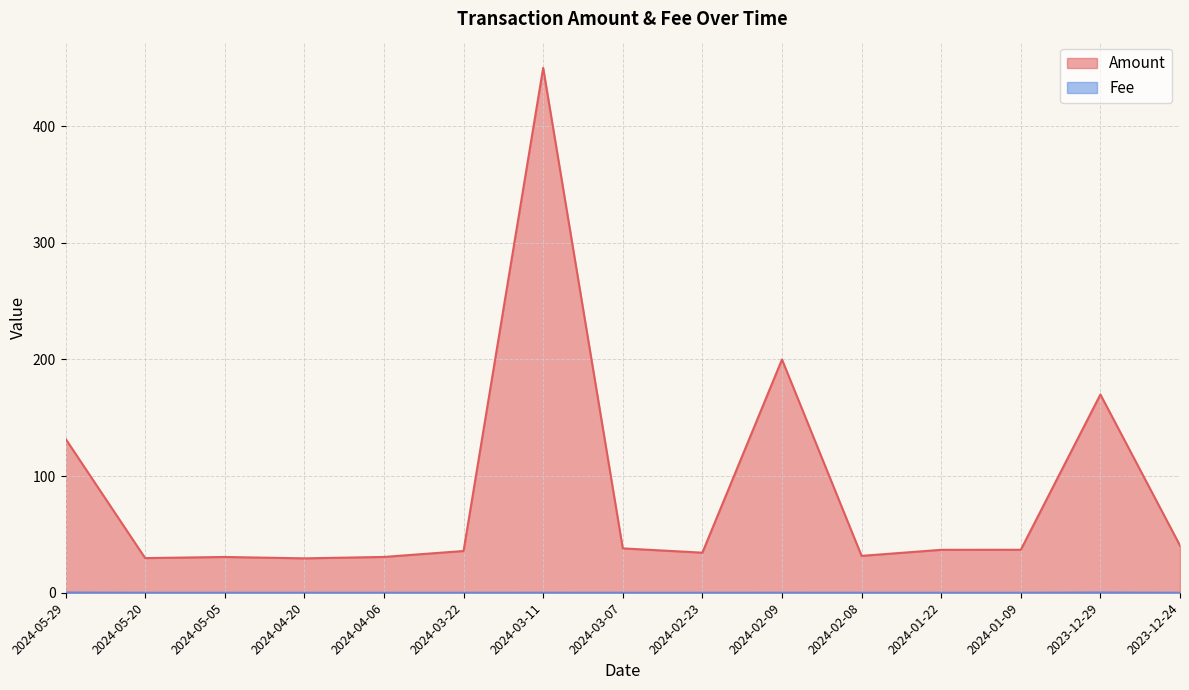

Which series changed the most between 2024-04-20 and 2024-04-06?

Amount